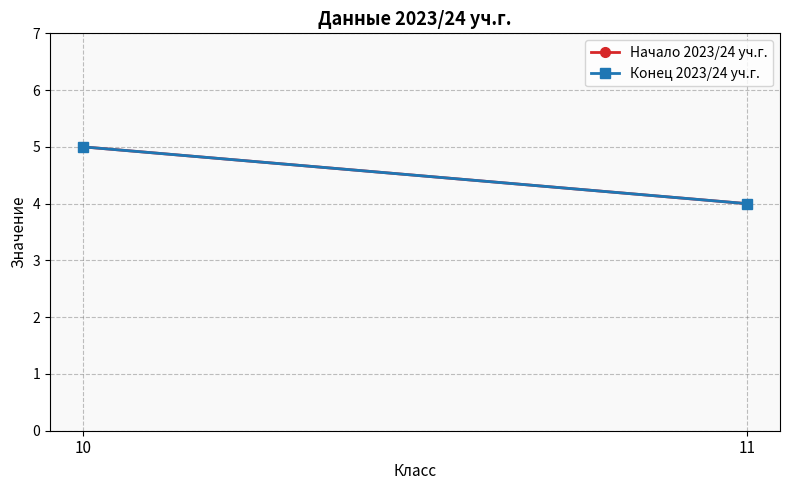

Which series has the largest total across all categories?

Начало 2023/24 уч.г.